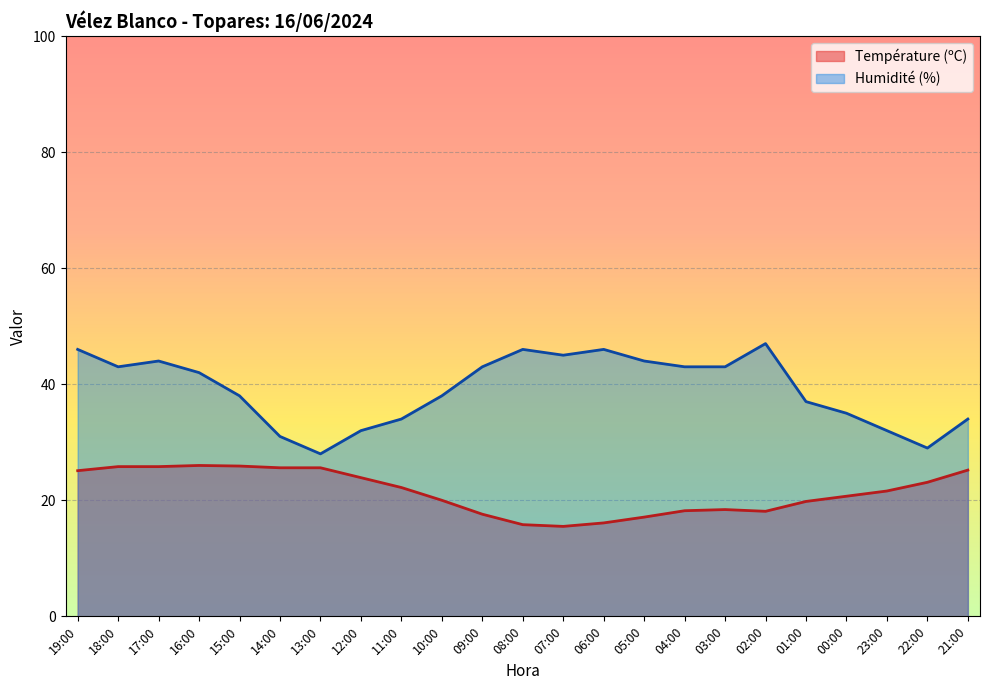

What is the value of the Température (ºC) point at the 13th from the left?

15.5